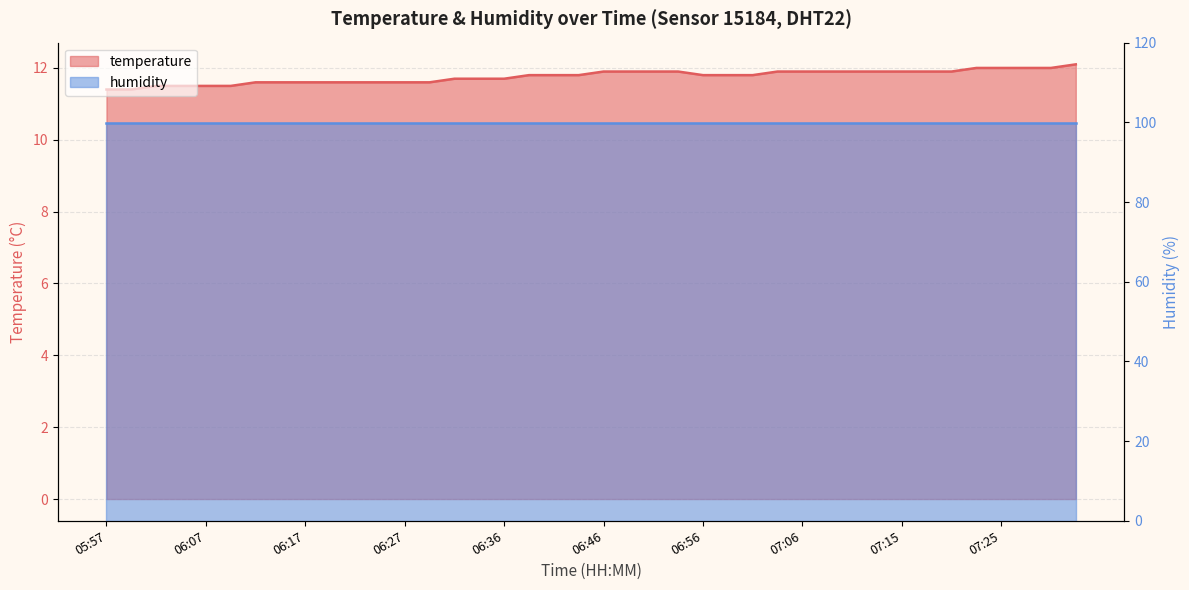

The chart shows a value of 11.9 at 07:08. True or false?

True